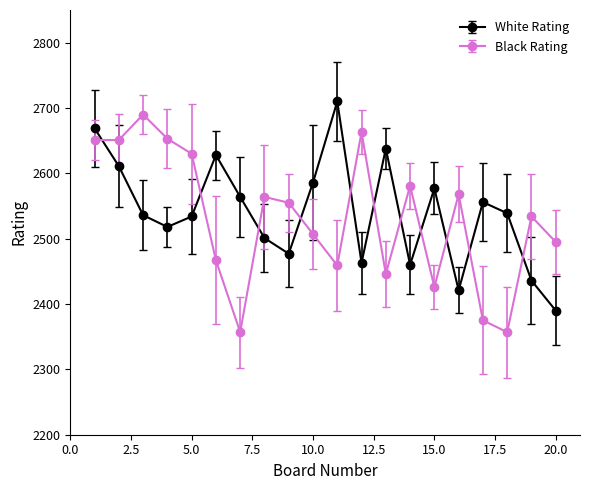

Rank the series by their average value, from highest to lowest.

White Rating, Black Rating